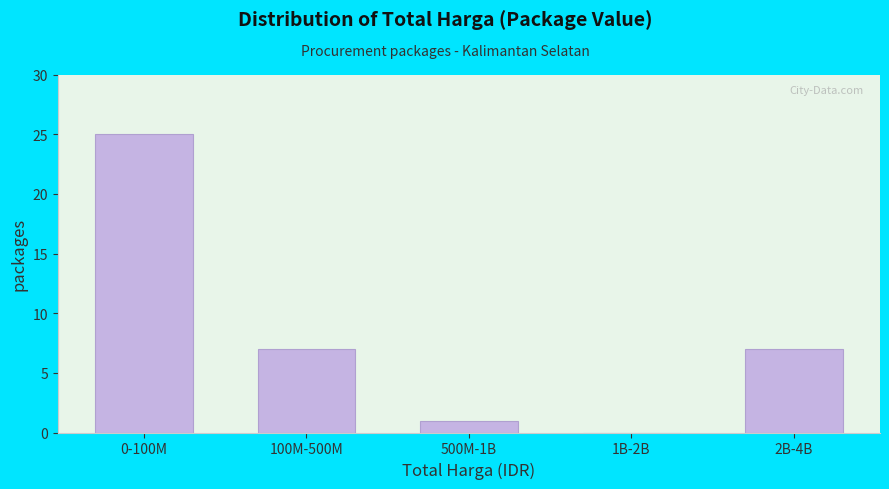

Reading left to right, transcribe all the data shown in this chart.

0-100M=25	100M-500M=7	500M-1B=1	1B-2B=0	2B-4B=7